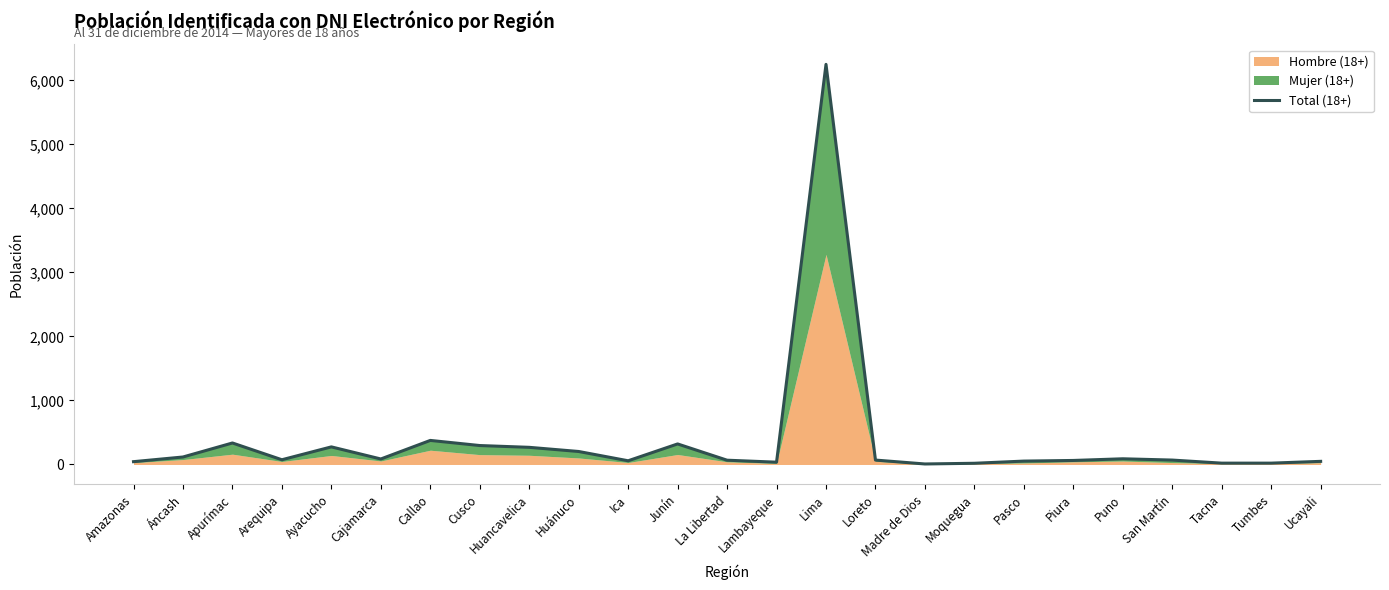

At which label does the data first exceed 69?

Áncash